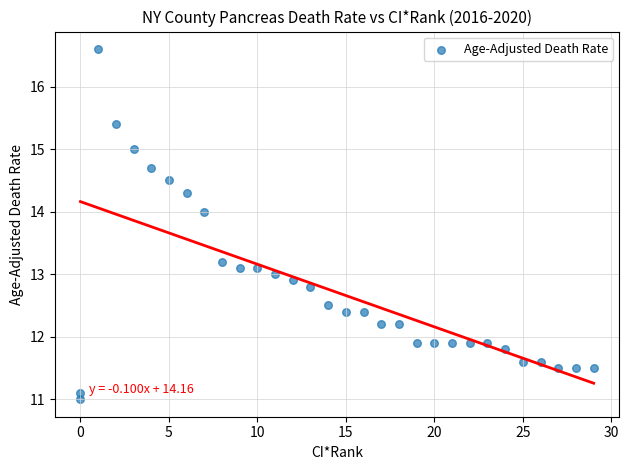

What is the range of Y values (max minus min)?

5.6